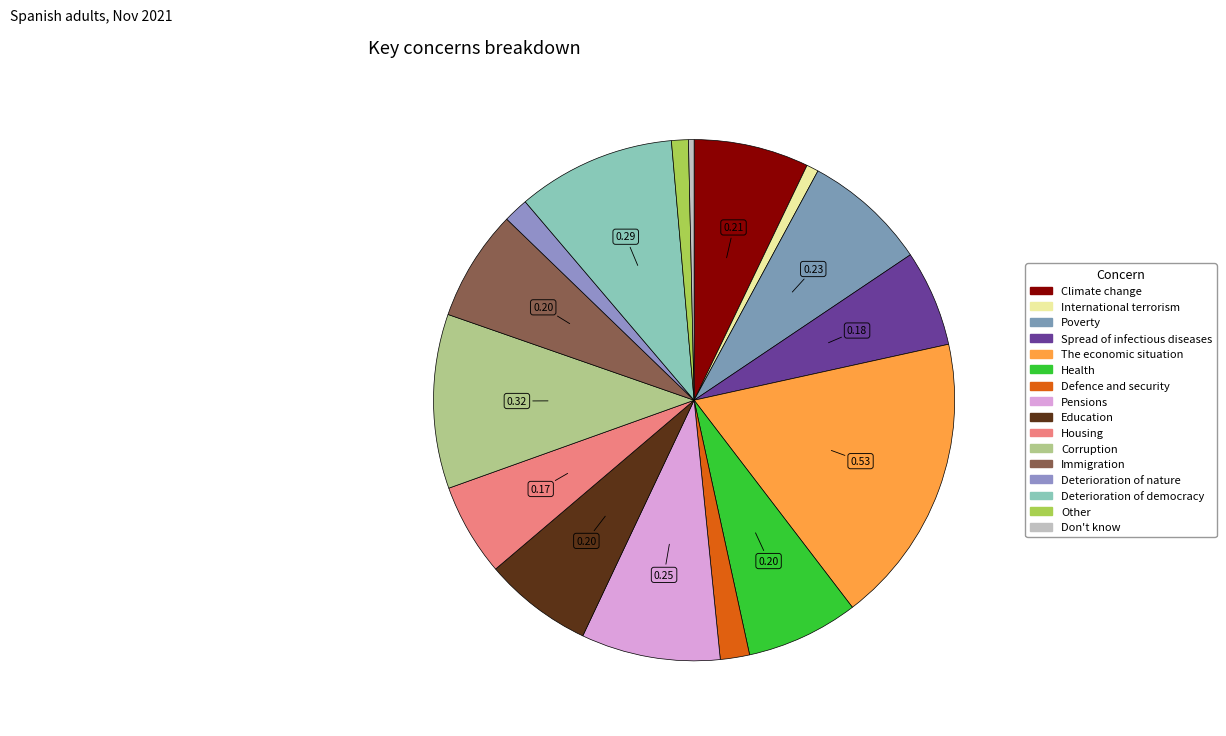

The Housing slice represents 6% of the pie. True or false?

True